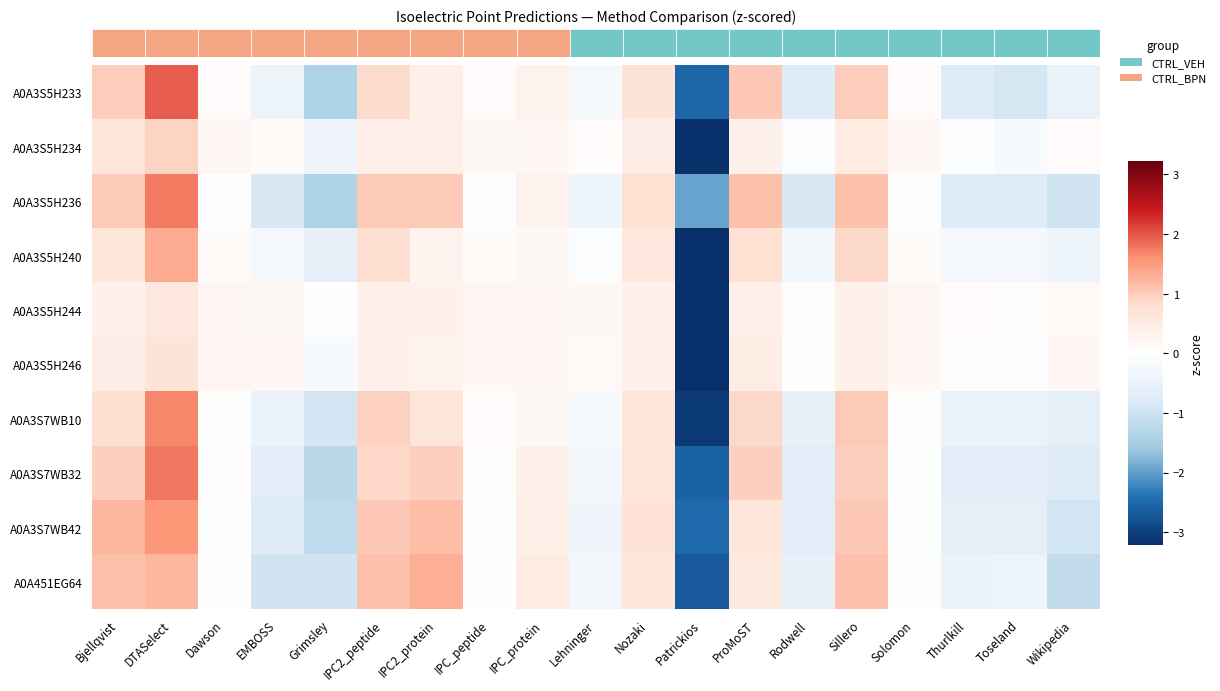

How many values in A0A3S7WB42 are above zero?

8